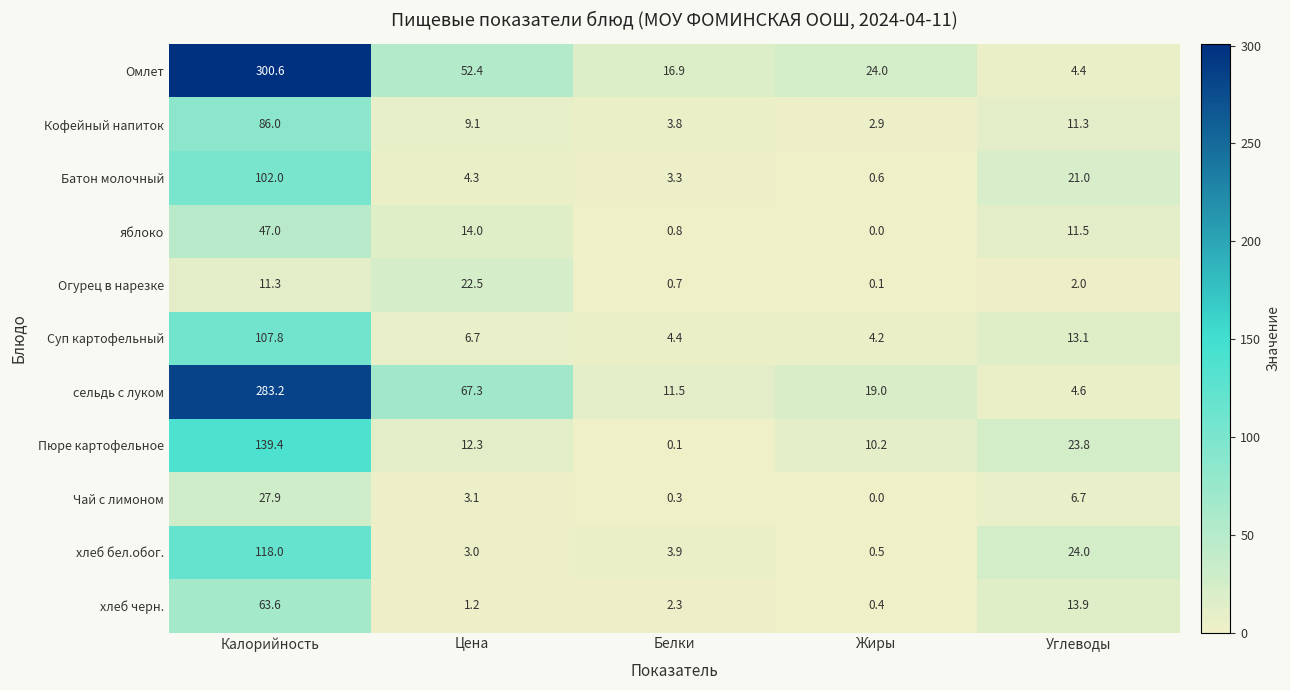

What is the maximum value shown in the chart?

300.6